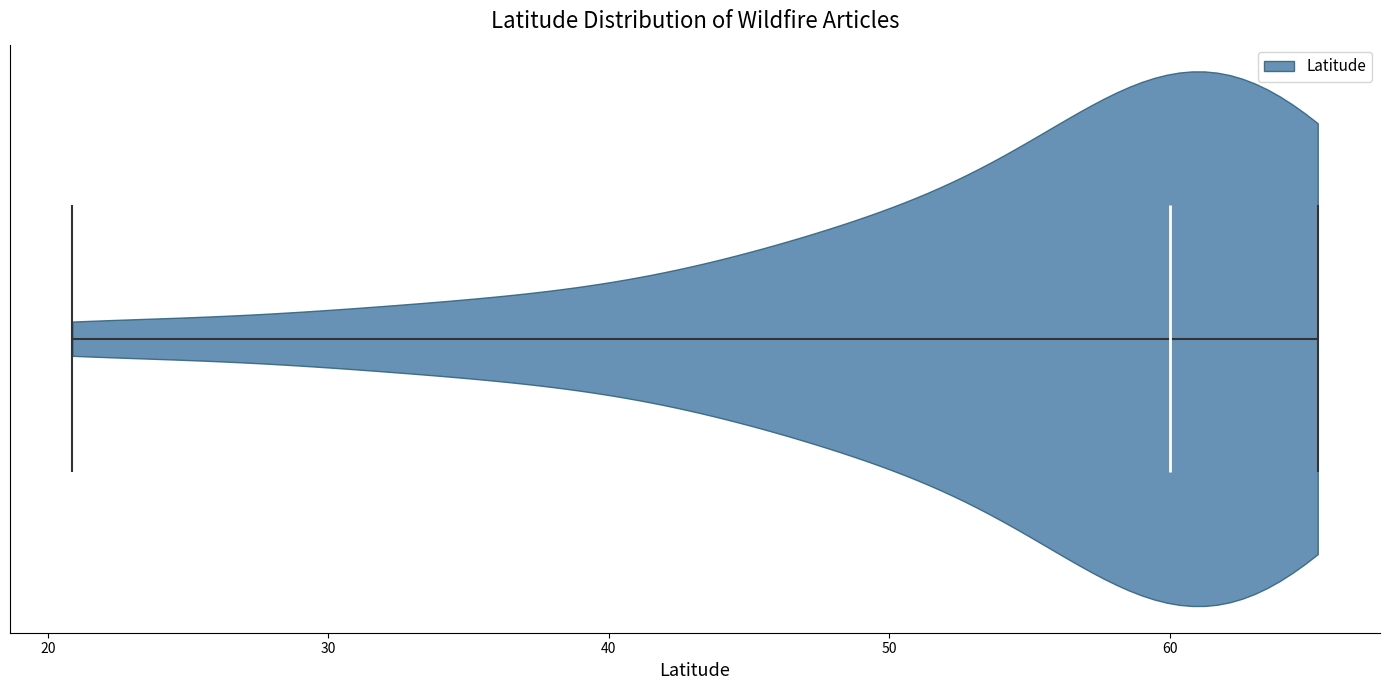

Read this violin plot against the x-axis: where its median line is, and the lowest and highest points the violin reaches. The values are not printed on the chart, so give them approximately, as read against the axis.

median line 60, lowest point 21, highest point 65